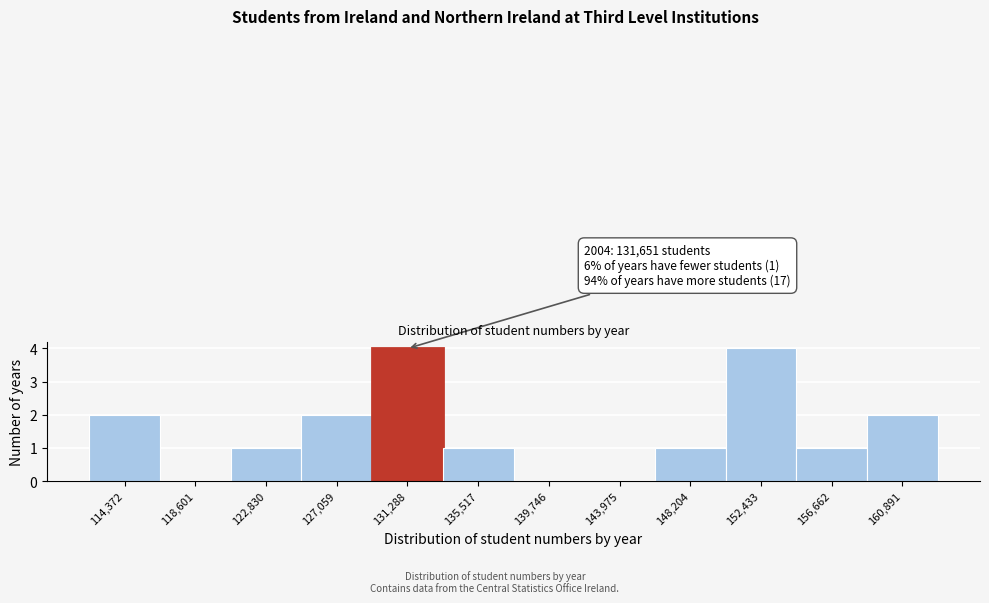

Reading left to right, list all the values displayed in this chart.

114,372=2	118,601=0	122,830=1	127,059=2	131,288=4	135,517=1	139,746=0	143,975=0	148,204=1	152,433=4	156,662=1	160,891=2